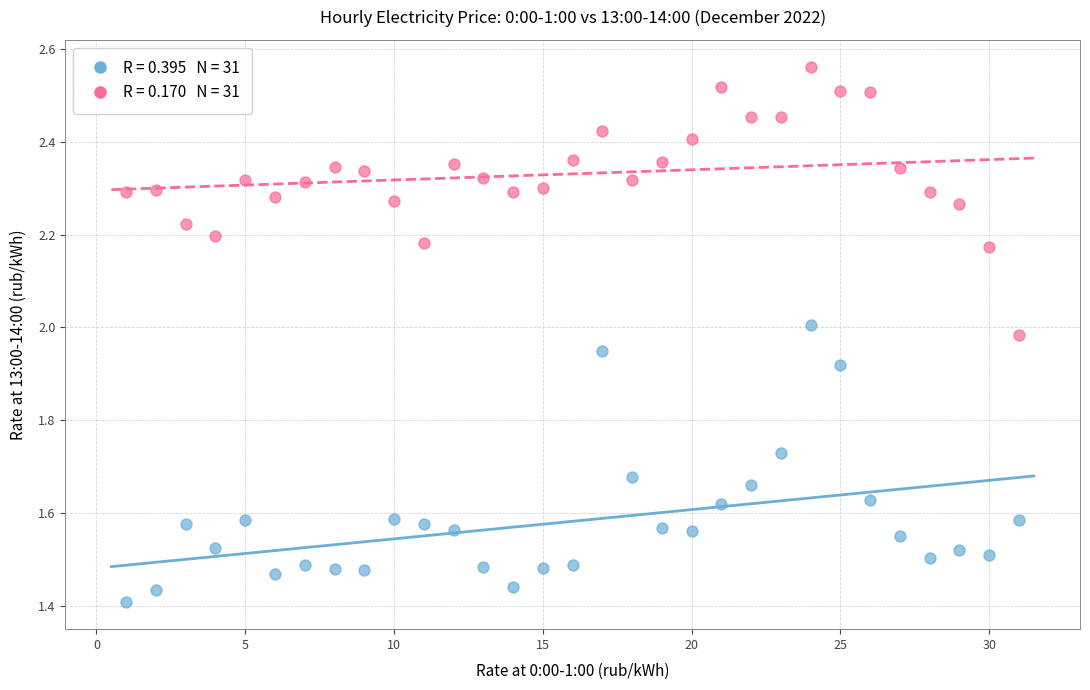

Across all data points, what is the range of X values (max minus min)?

30.0